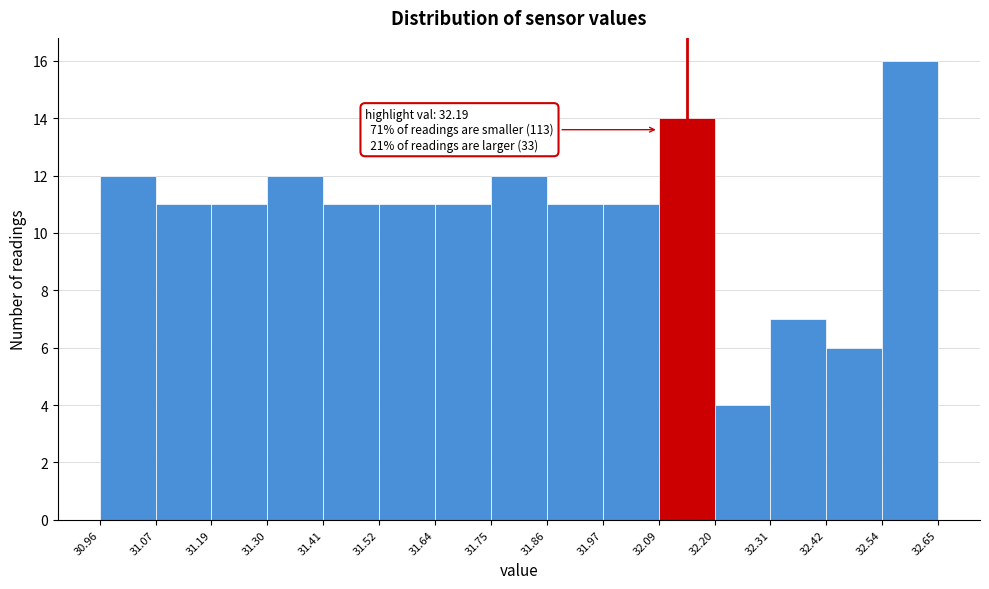

Over which range of the x-axis is the bar tallest?

32.54 to 32.65